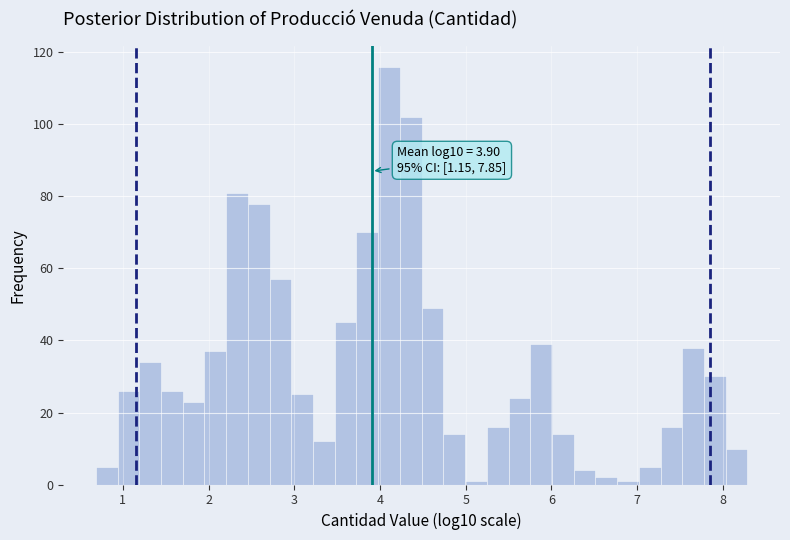

Around what value on the x-axis is the tallest bar? Give the approximate position of its centre, as read against the axis.

4.1